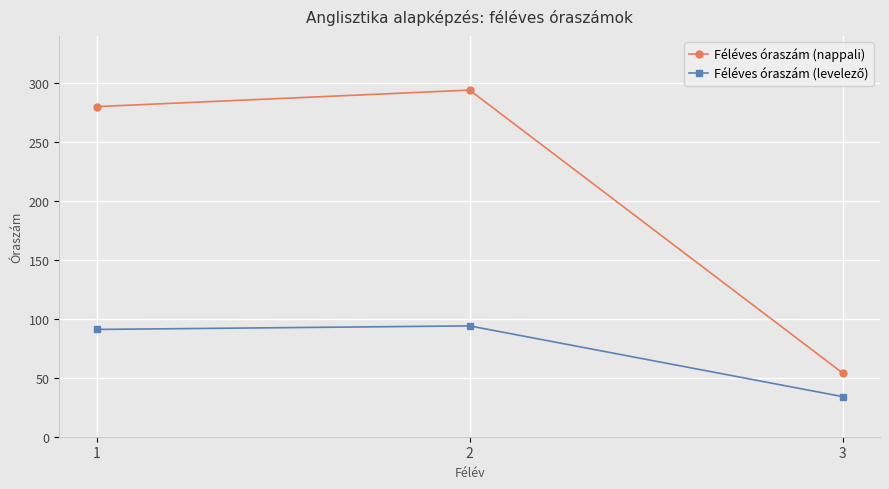

What is the maximum value shown in the chart?

294